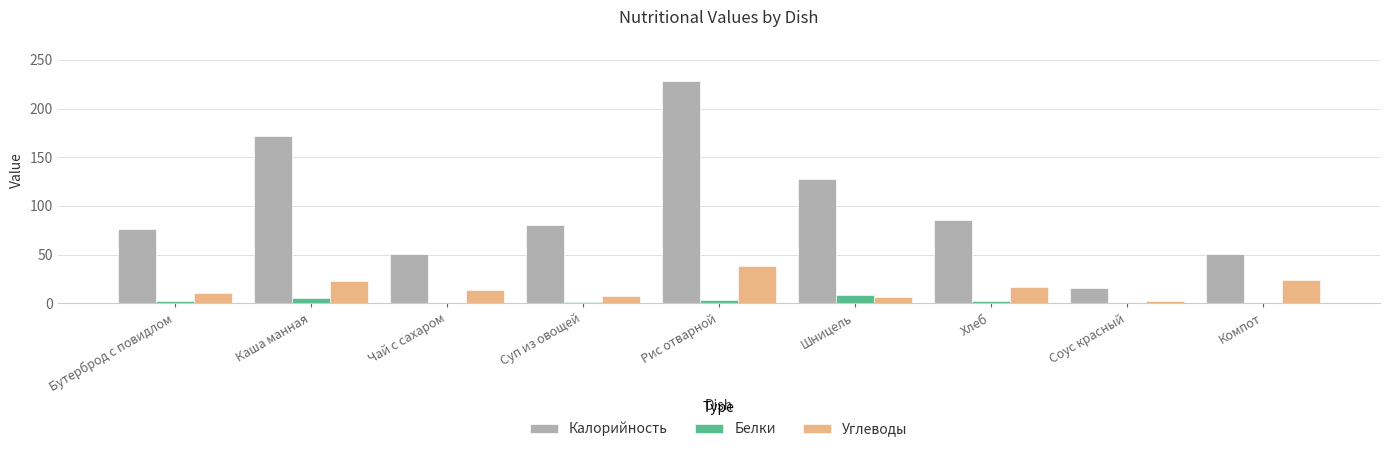

Which category has the highest value across all series?

Рис отварной